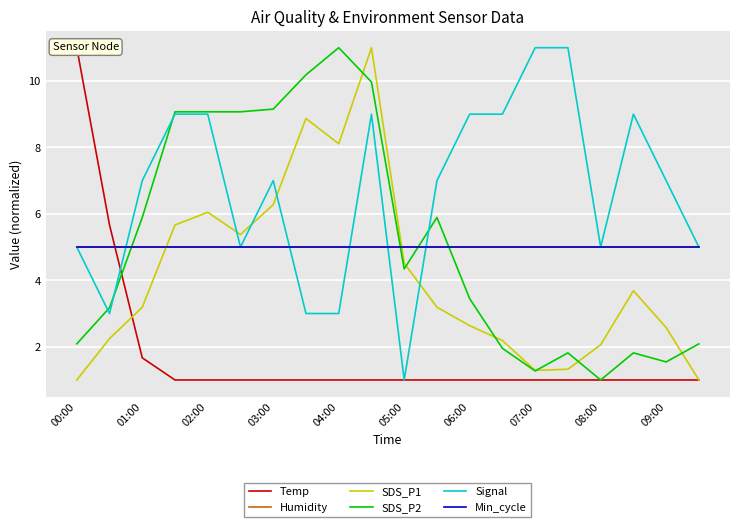

How many values in the SDS_P1 series are below 3?

9